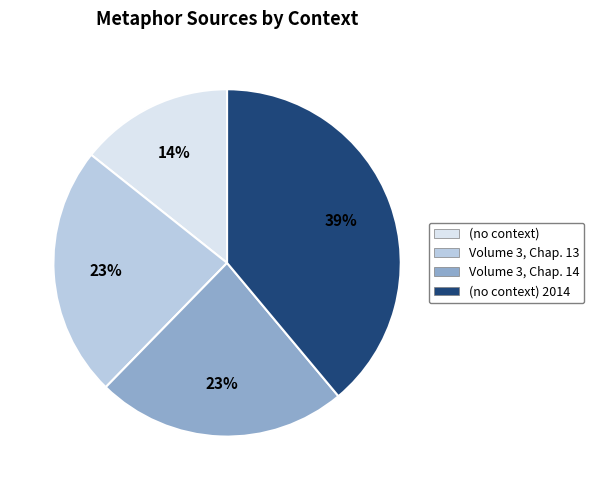

Which category has the biggest portion of the pie?

(no context) 2014